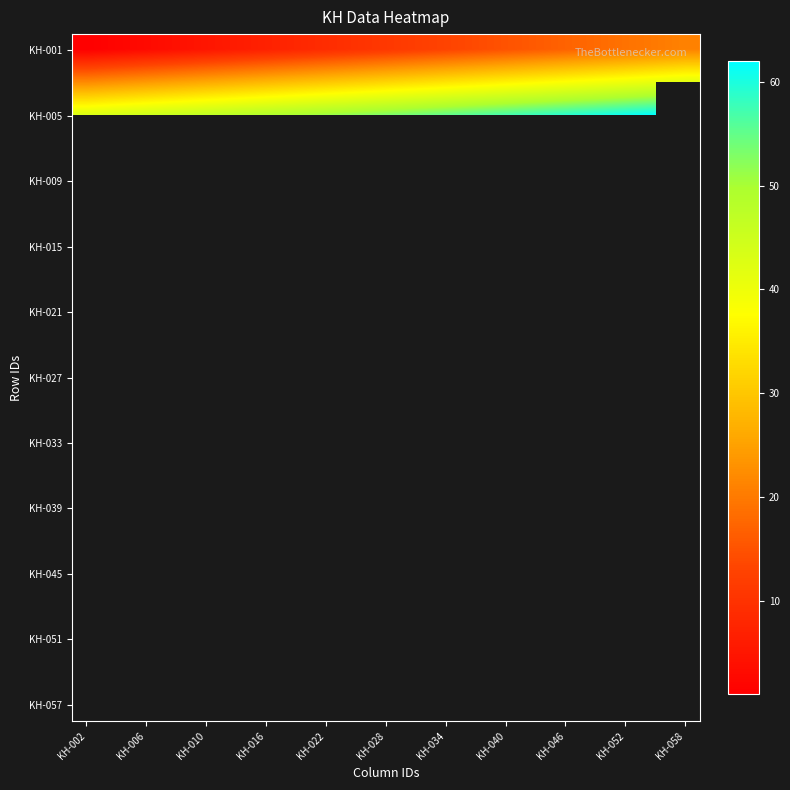

At how many categories does at least one series exceed 44?

18